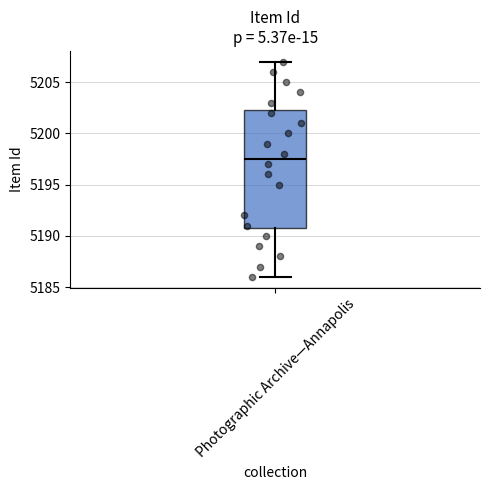

Where does the lower whisker of the box for Photographic Archive—Annapolis end on the y-axis? The values are not printed on the chart, so give them approximately, as read against the axis.

5186.0